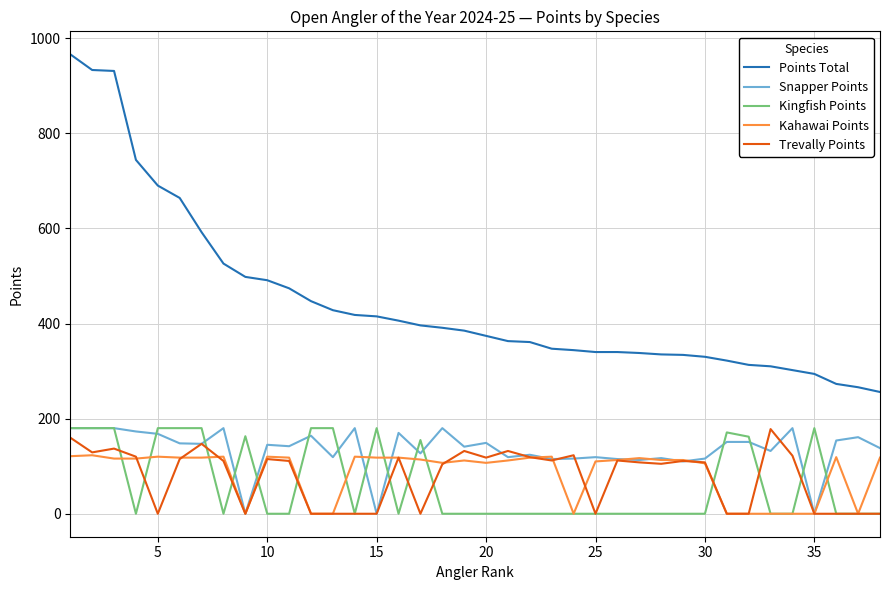

What is the maximum value for Kahawai Points?

123